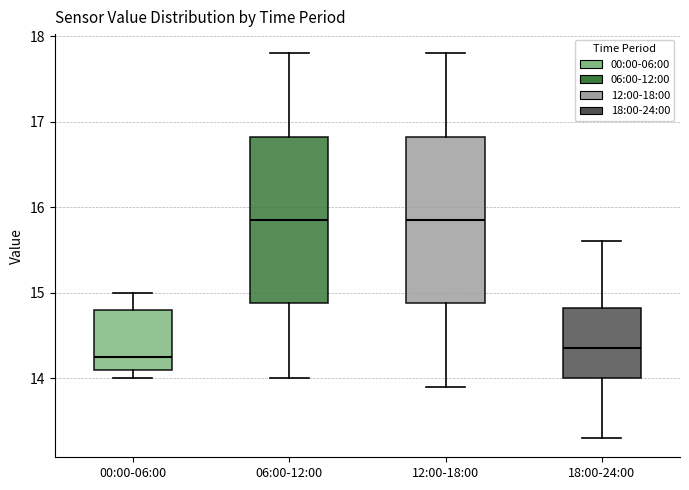

Reading left to right, read every box against the y-axis: the position of its median line, the range the box covers, and the ends of its whiskers. The values are not printed on the chart, so give them approximately, as read against the axis.

00:00-06:00: median 14.3, box 14.1 to 14.8, whiskers 14.0 to 15.0
06:00-12:00: median 15.9, box 14.9 to 16.8, whiskers 14.0 to 17.8
12:00-18:00: median 15.9, box 14.9 to 16.8, whiskers 13.9 to 17.8
18:00-24:00: median 14.4, box 14.0 to 14.8, whiskers 13.3 to 15.6